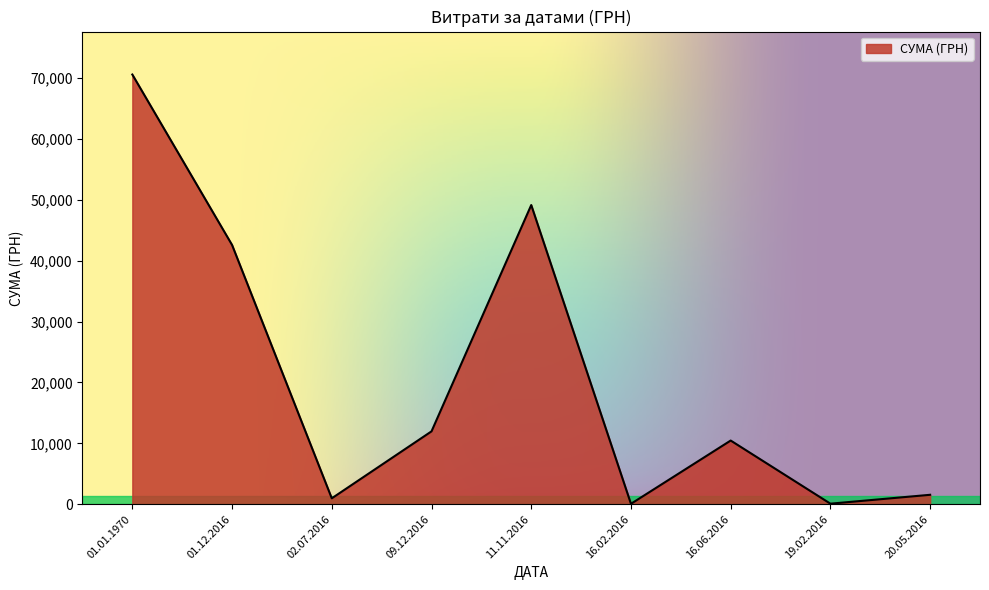

Which category has the highest value across all series?

01.01.1970